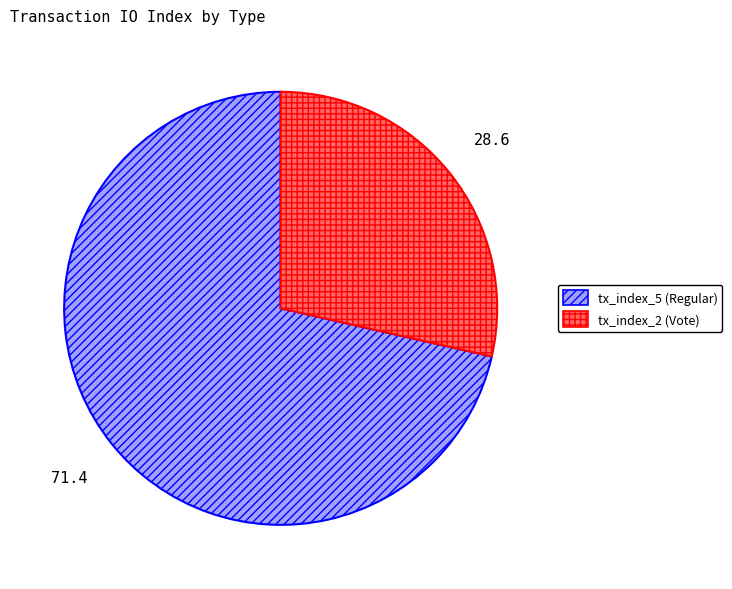

How many segments does this pie chart have?

2